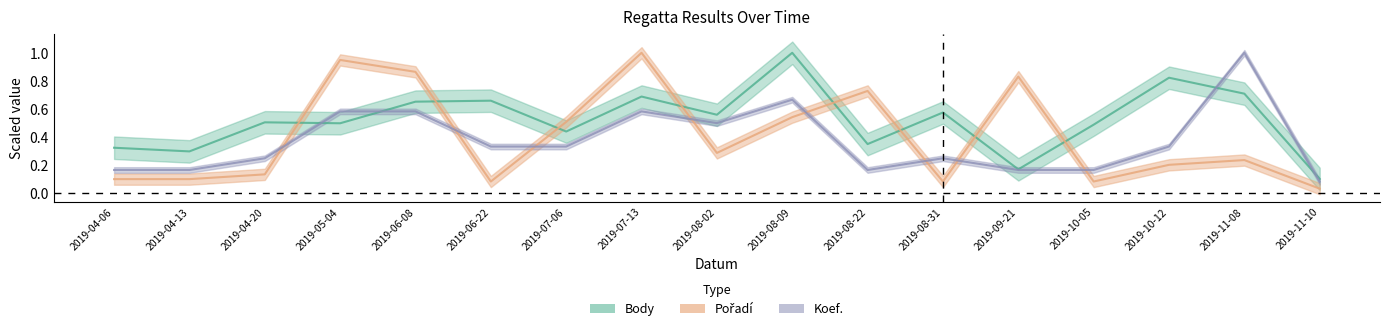

What is the value of the Koef. point at the 12th from the left?

0.2